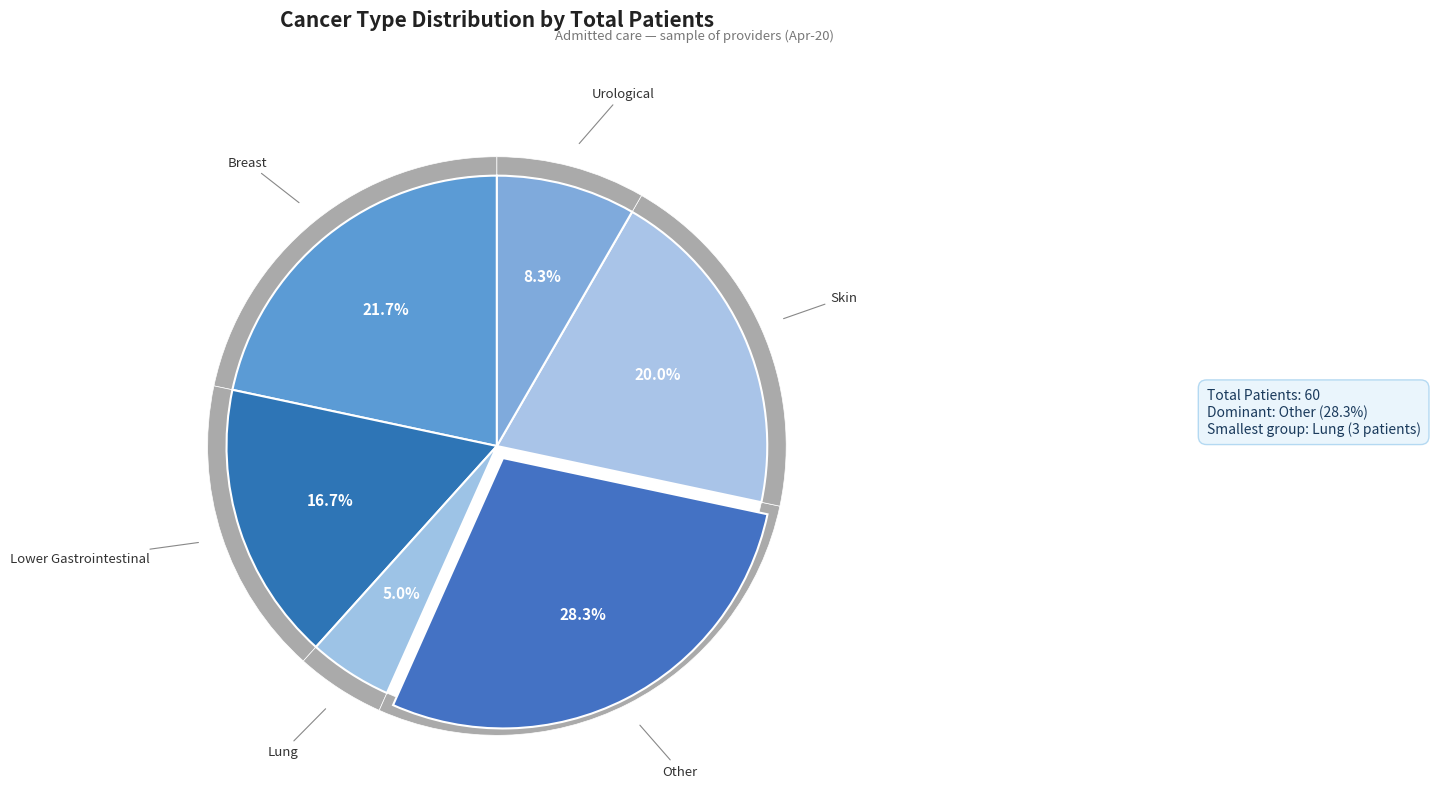

How many slices are in this pie chart?

6